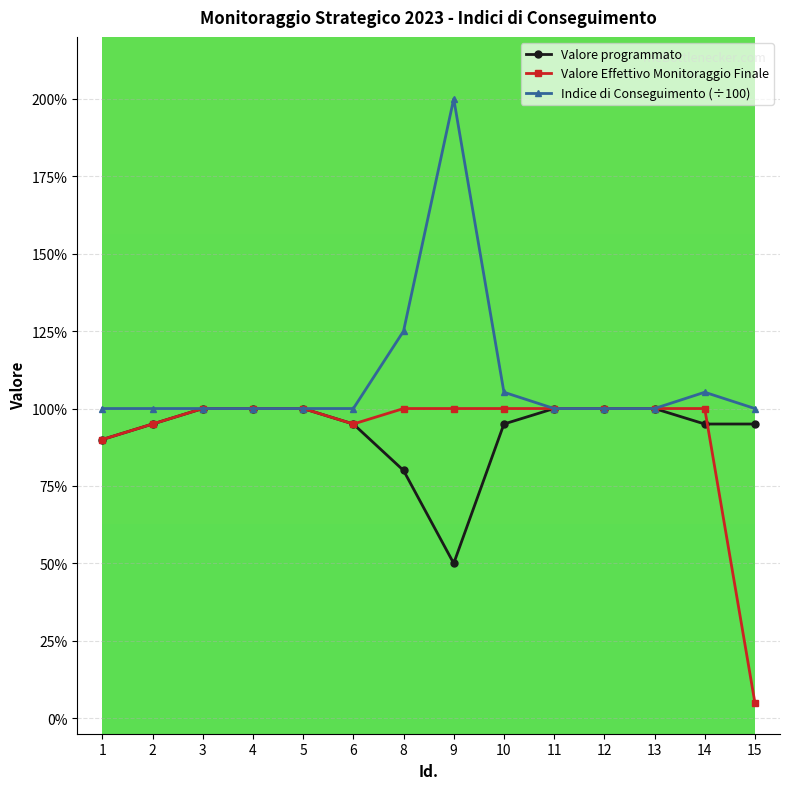

In Valore Effettivo Monitoraggio Finale, how many points are lower than both neighbors (excluding endpoints)?

1